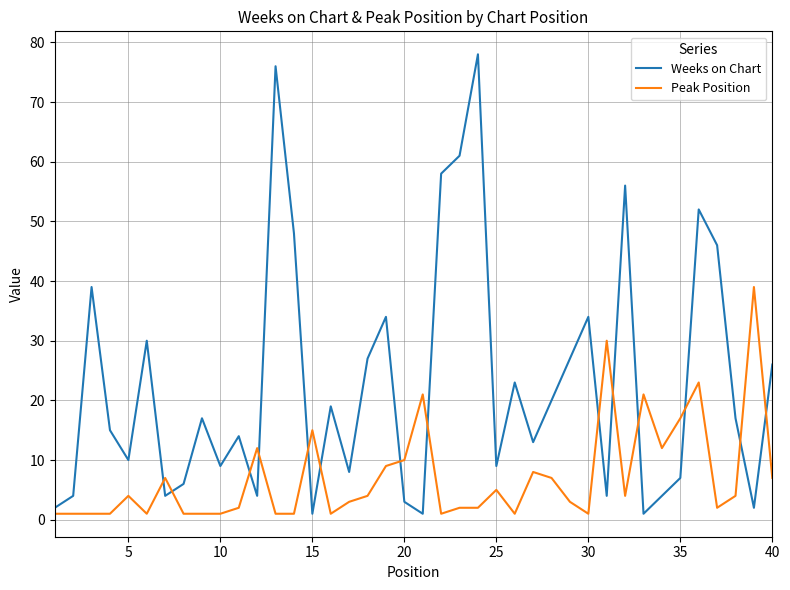

True or false: Peak Position and Weeks on Chart intersect in this chart.

True